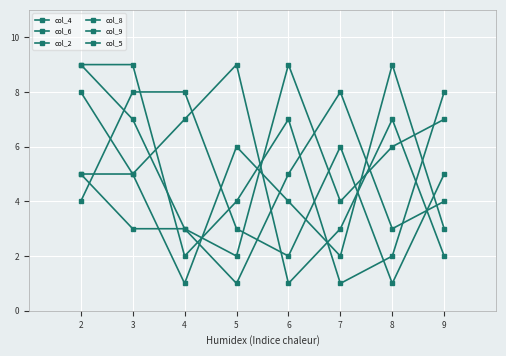

How many categories are shown in the chart?

8